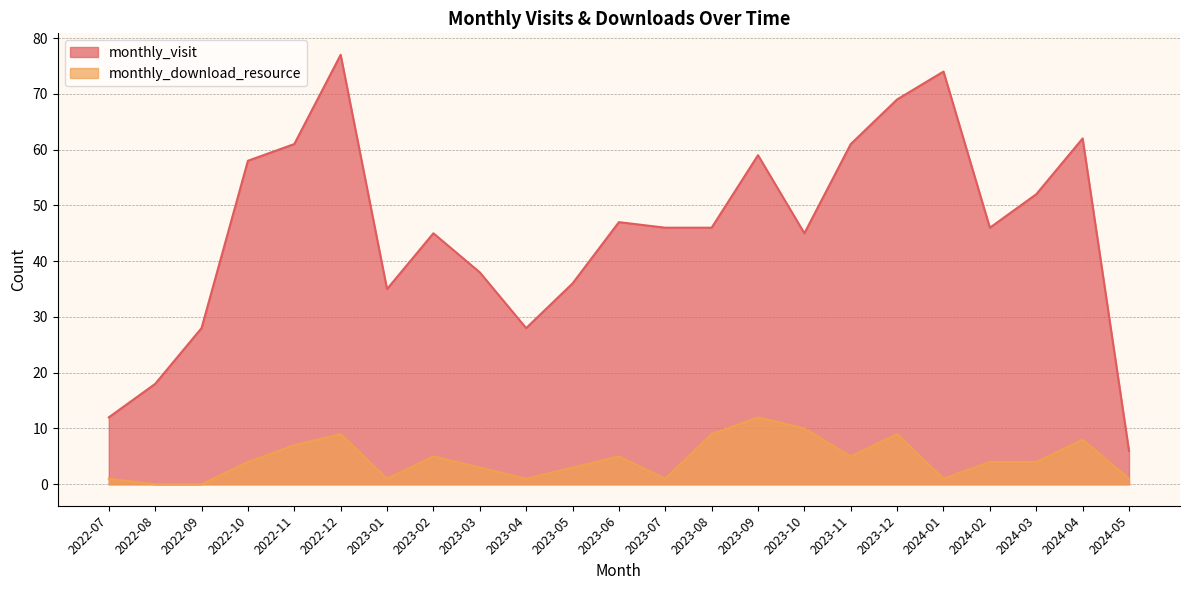

Rank the categories by monthly_download_resource value from highest to lowest.

2023-09, 2023-10, 2022-12, 2023-08, 2023-12, 2024-04, 2022-11, 2023-02, 2023-06, 2023-11, 2022-10, 2024-02, 2024-03, 2023-03, 2023-05, 2022-07, 2023-01, 2023-04, 2023-07, 2024-01, 2024-05, 2022-08, 2022-09